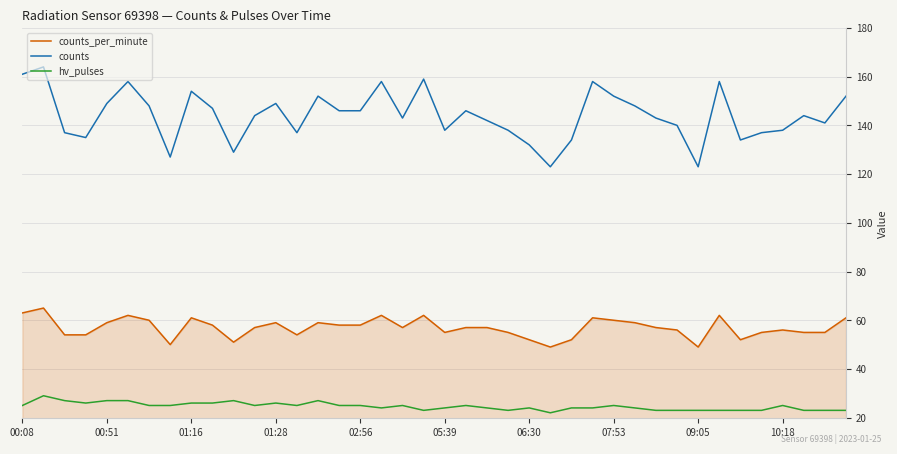

True or false: counts and counts_per_minute cross at least once.

False